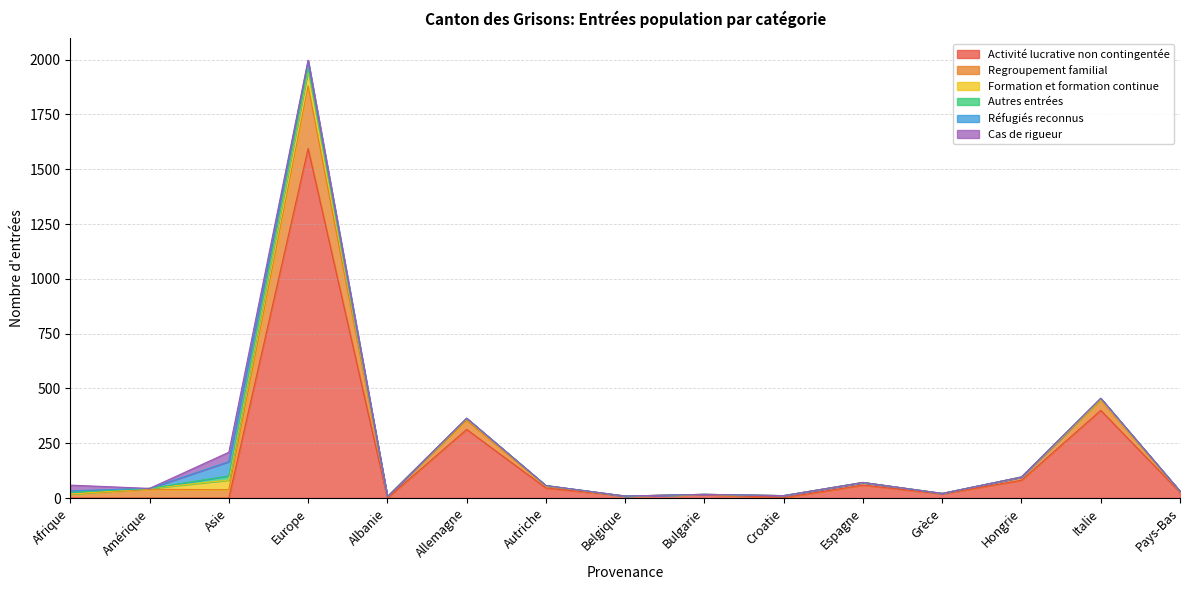

The value of Formation et formation continue at Italie is 7. True or false?

False